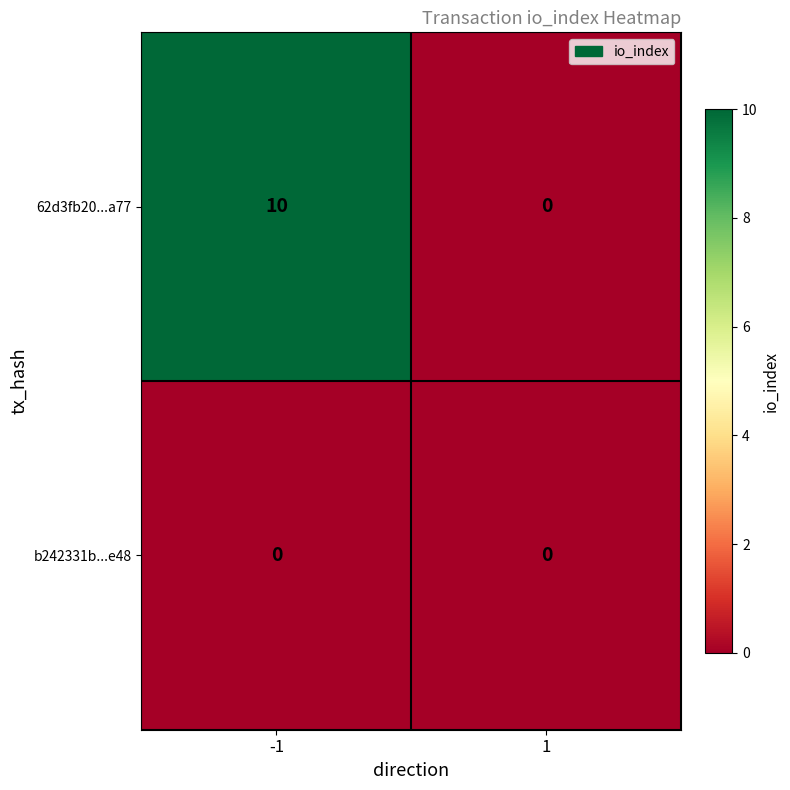

Rank the series at -1 from highest to lowest value.

62d3fb20...a77, b242331b...e48